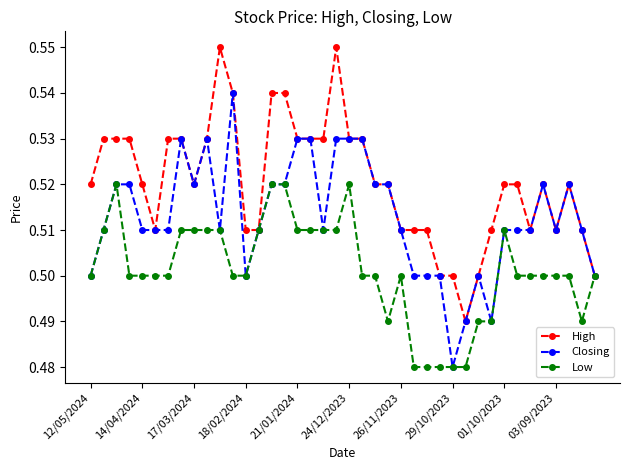

List the series in order of their peak value, highest first.

High, Closing, Low